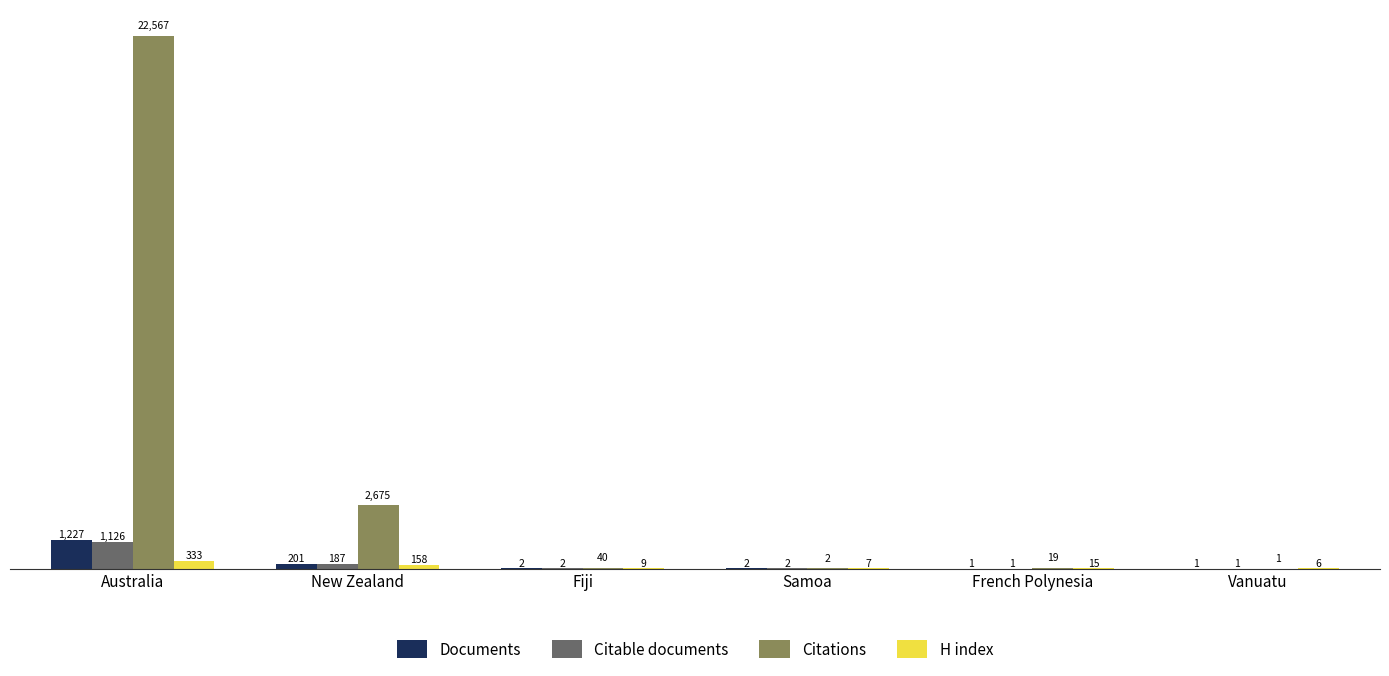

Which series has the largest total across all categories?

Citations